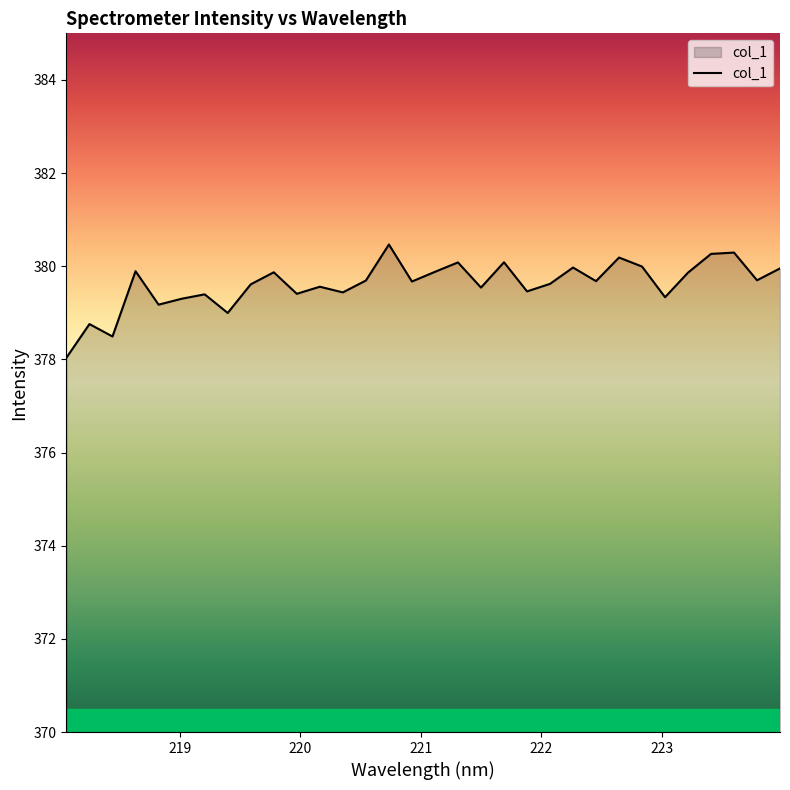

What is the greatest value displayed?

380.5